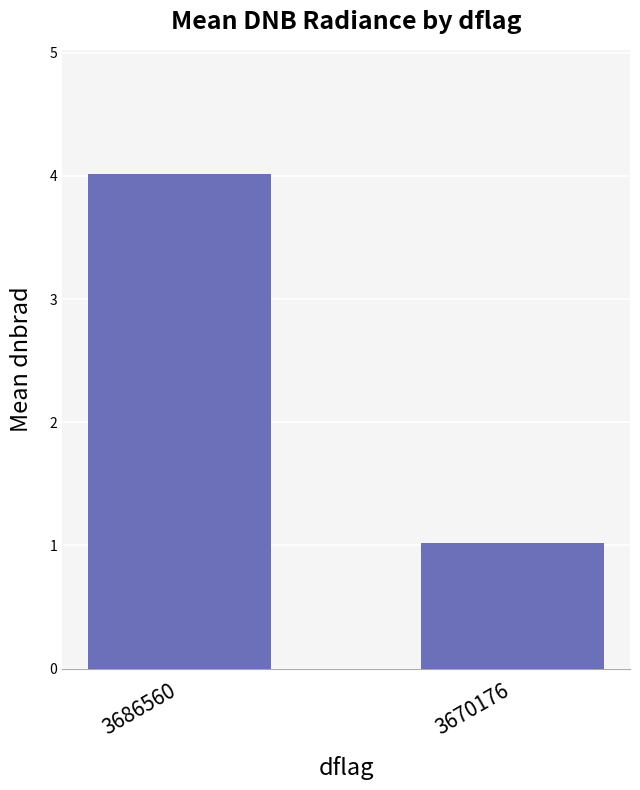

At which category does the chart reach its minimum across all series?

3670176